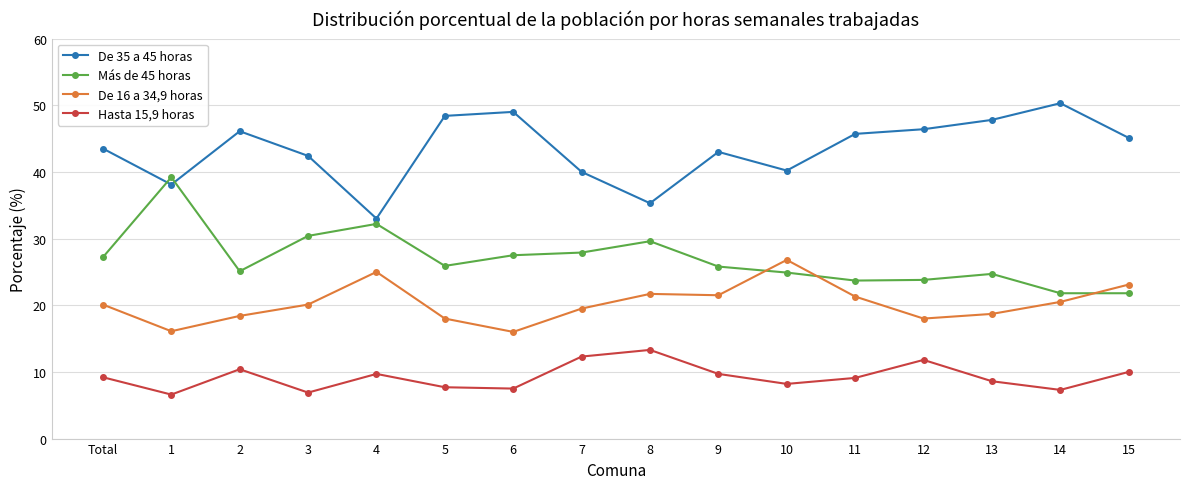

The Más de 45 horas series shows 8.8 at 15. True or false?

False